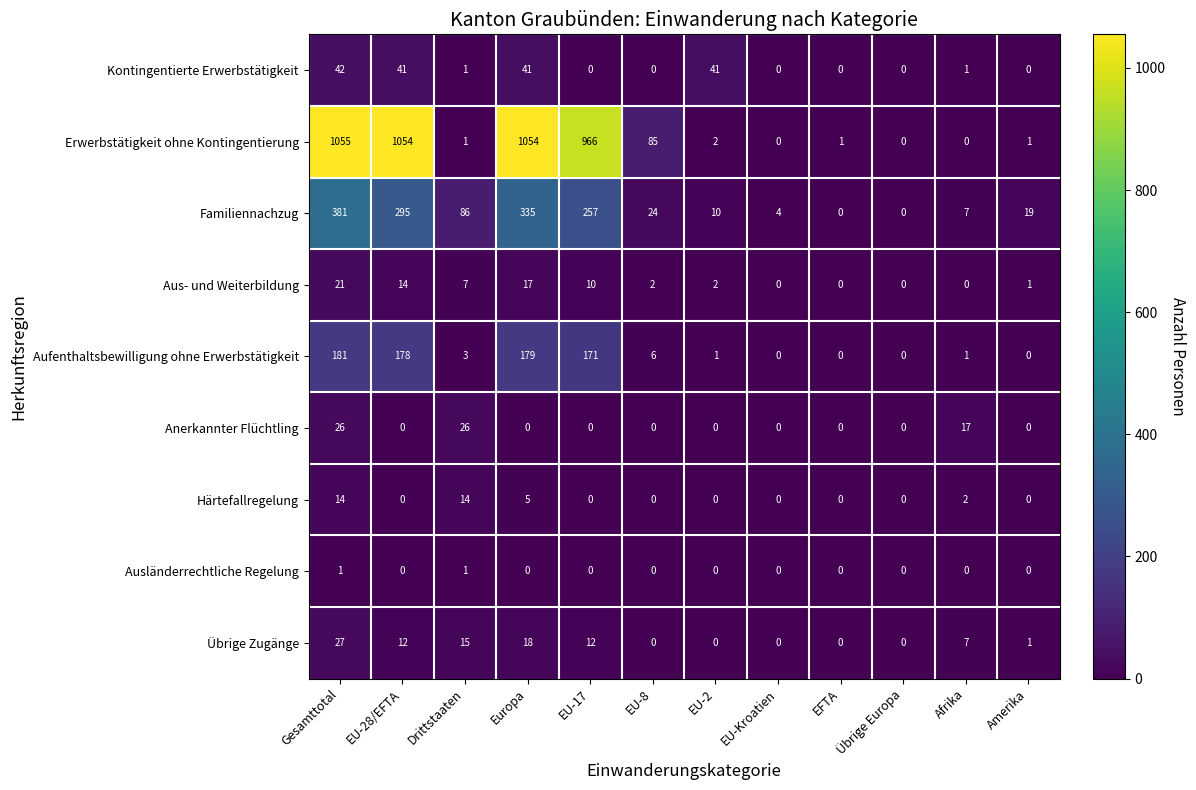

At Gesamttotal, list the series in order from largest to smallest.

Erwerbstätigkeit ohne Kontingentierung, Familiennachzug, Aufenthaltsbewilligung ohne Erwerbstätigkeit, Kontingentierte Erwerbstätigkeit, Übrige Zugänge, Anerkannter Flüchtling, Aus- und Weiterbildung, Härtefallregelung, Ausländerrechtliche Regelung